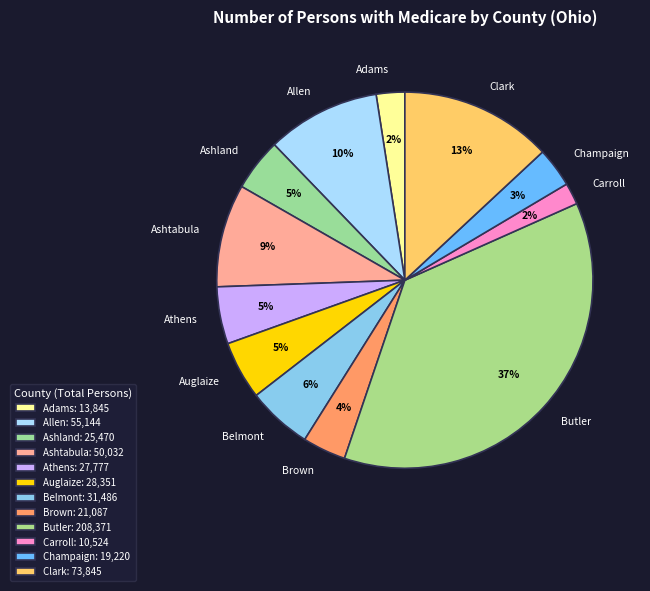

Is it true that Brown is 15% of the pie?

False